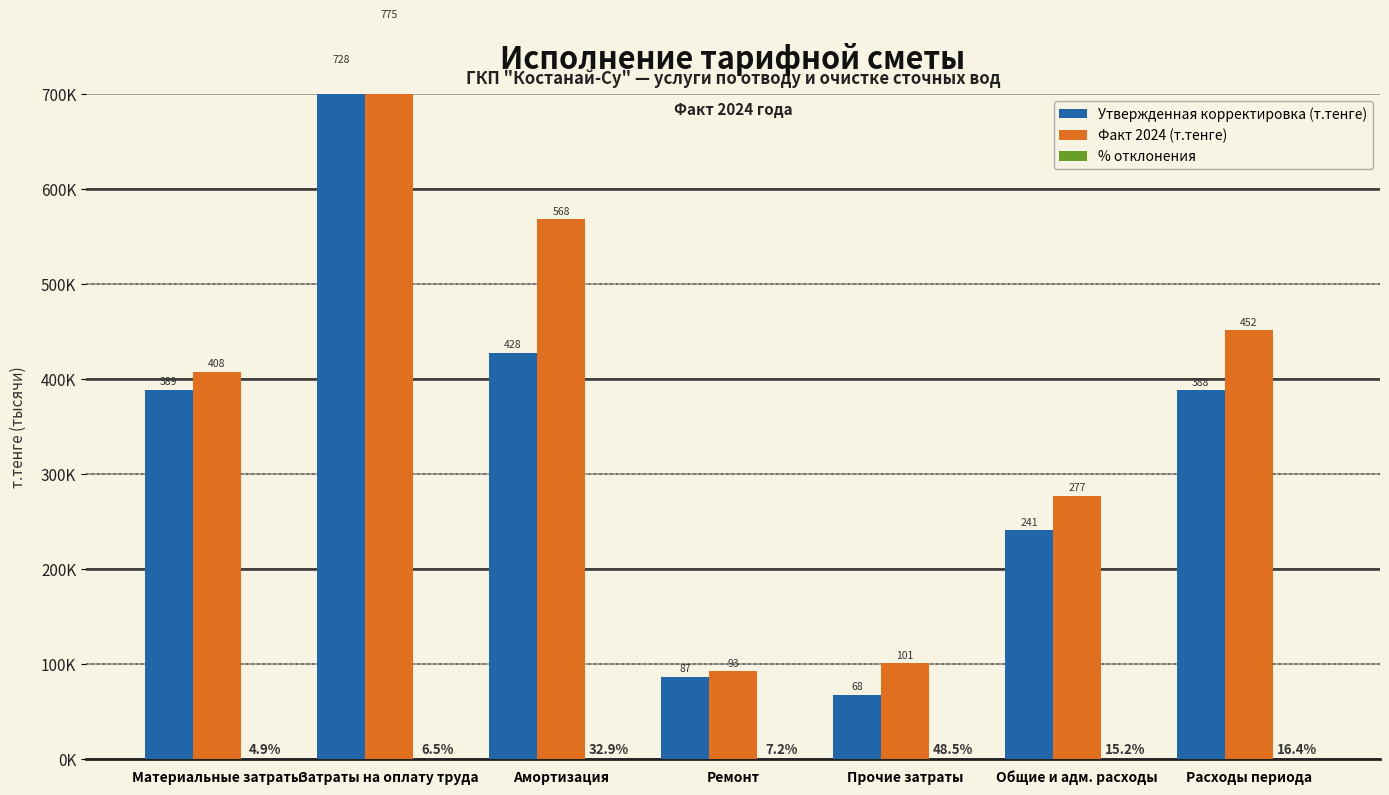

How many categories are shown in the chart?

7